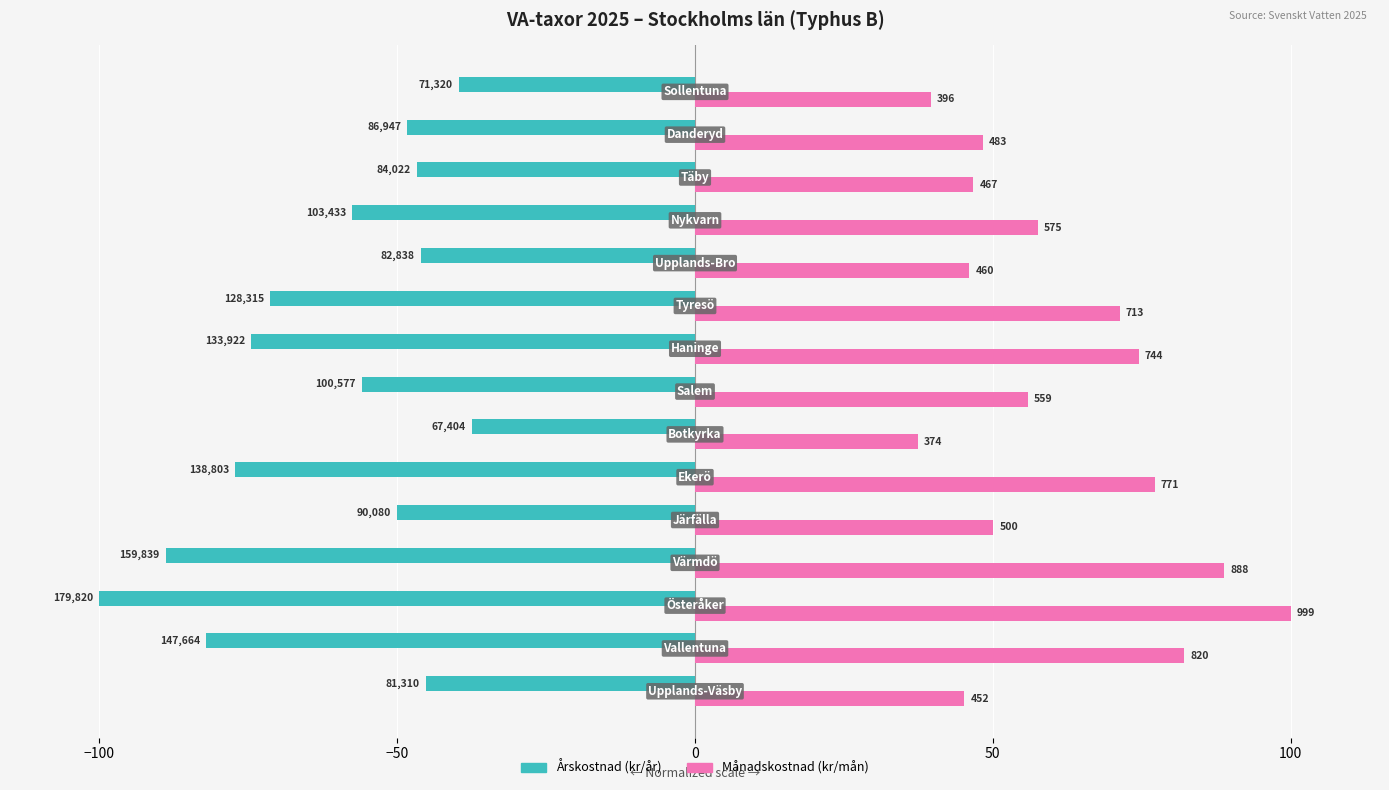

Reading left to right, list all the values displayed in this chart.

Årskostnad (kr/år): -45.2	-82.1	-100.0	-88.9	-50.1	-77.2	-37.5	-55.9	-74.5	-71.4	-46.1	-57.5	-46.7	-48.4	-39.7
Månadskostnad (kr/mån): 45.2	82.1	100.0	88.9	50.1	77.2	37.5	55.9	74.5	71.4	46.1	57.5	46.7	48.4	39.7